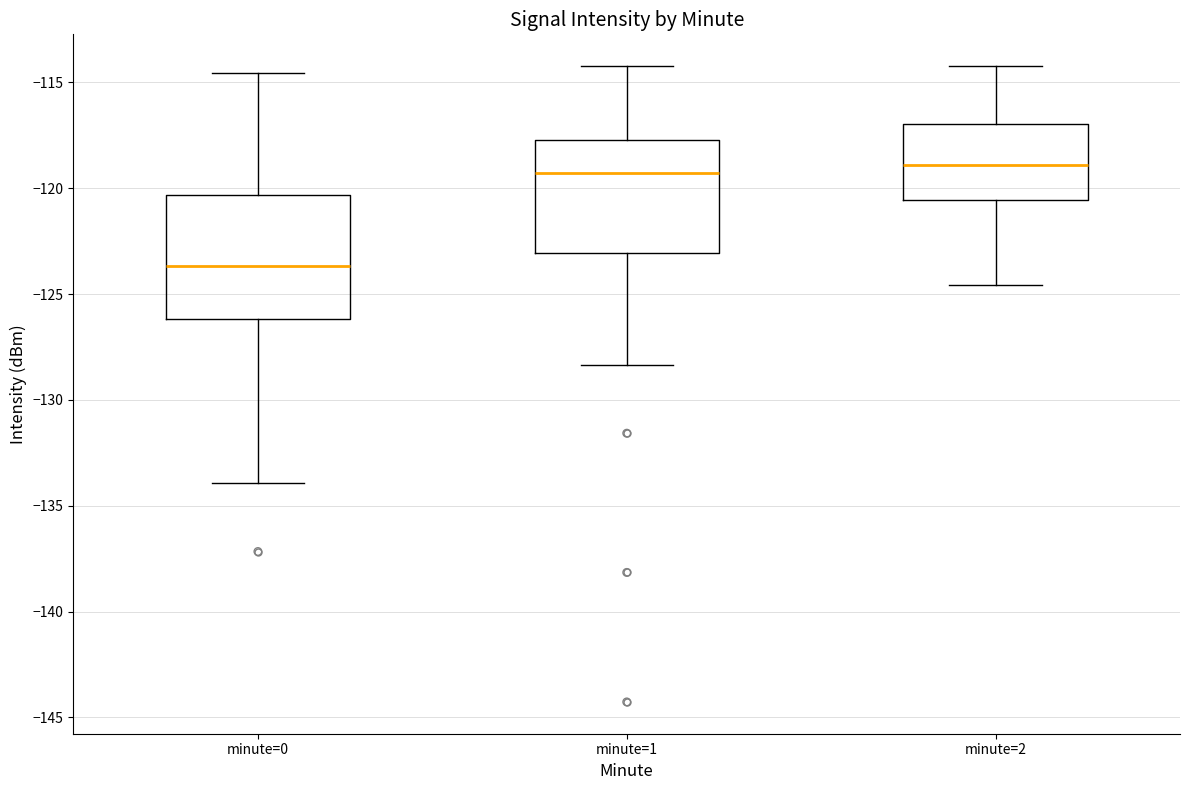

Where does the median line of the box for minute=1 sit on the y-axis? The values are not printed on the chart, so give them approximately, as read against the axis.

-119.5